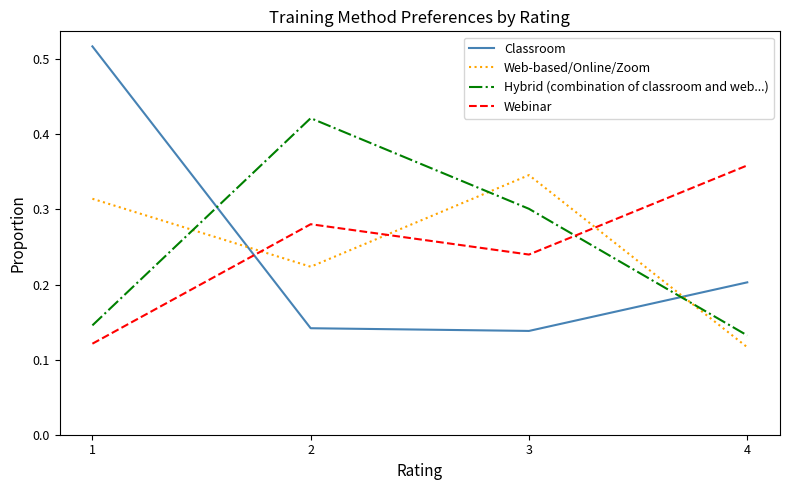

Which category has the lowest value in the Hybrid (combination of classroom and web...) series?

4